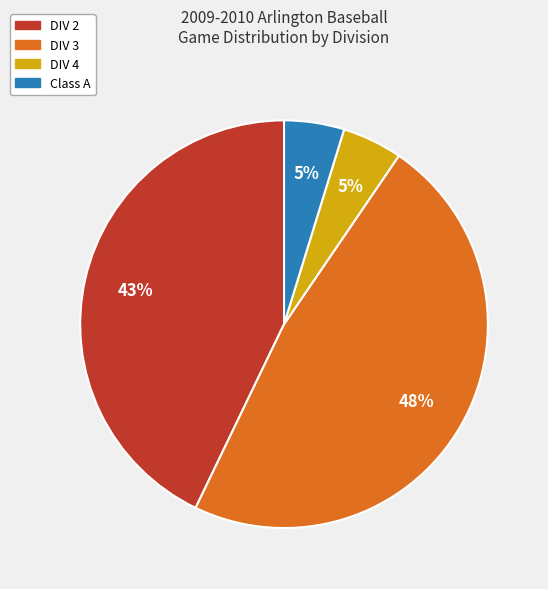

Is there a majority slice in this chart?

No